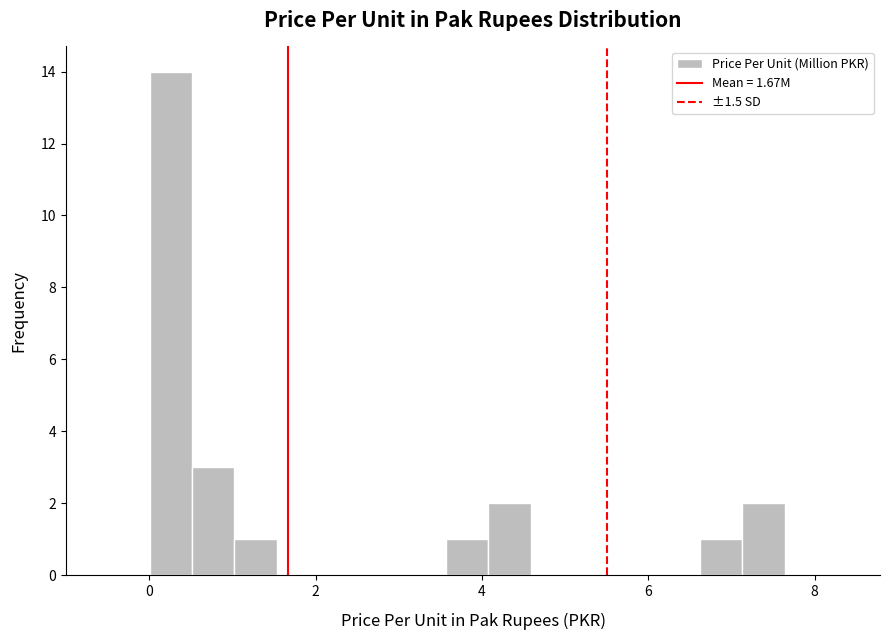

Around what value on the x-axis is the tallest bar? Give the approximate position of its centre, as read against the axis.

0.2